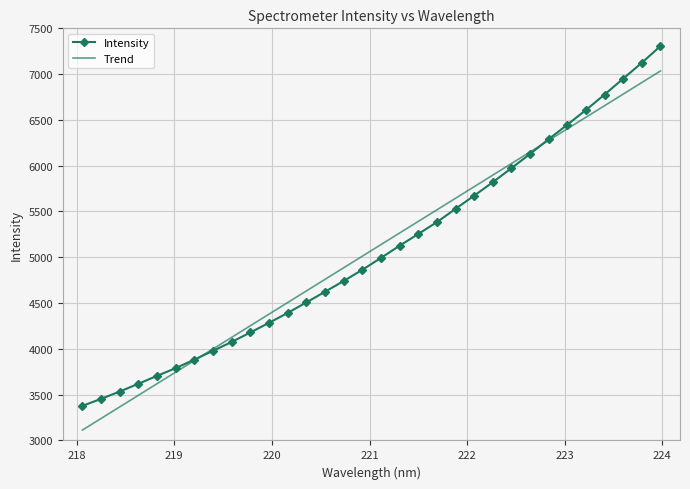

What is the smallest value displayed?

3113.5